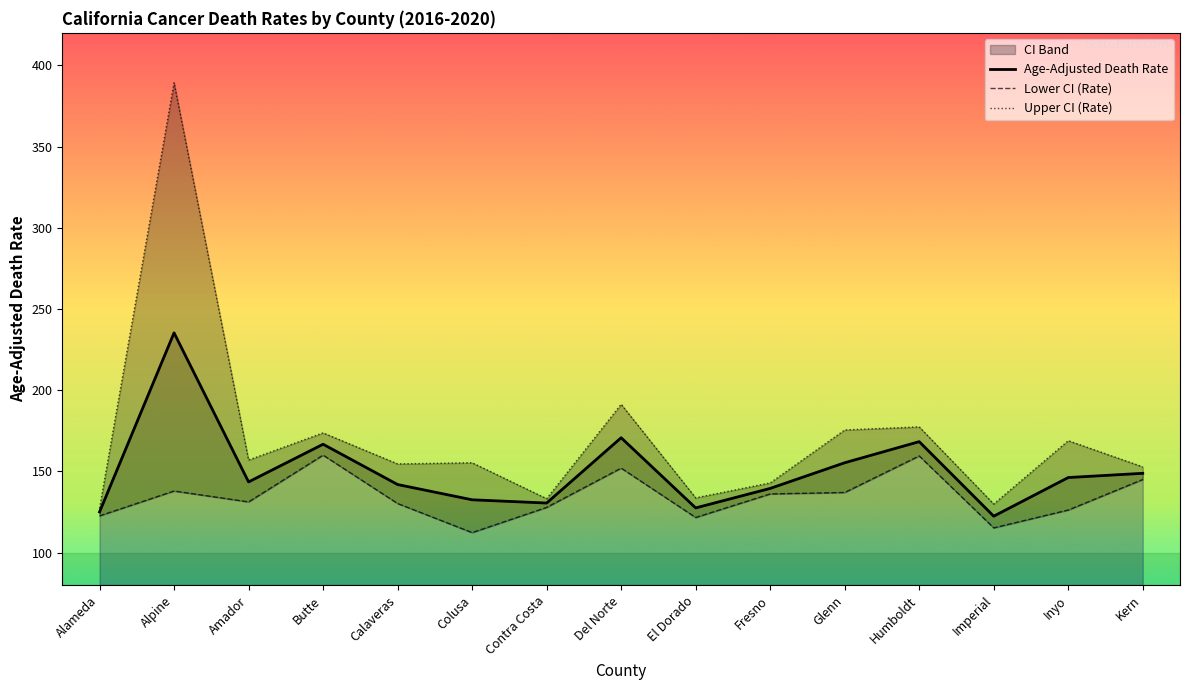

What is the smallest value displayed?

112.3